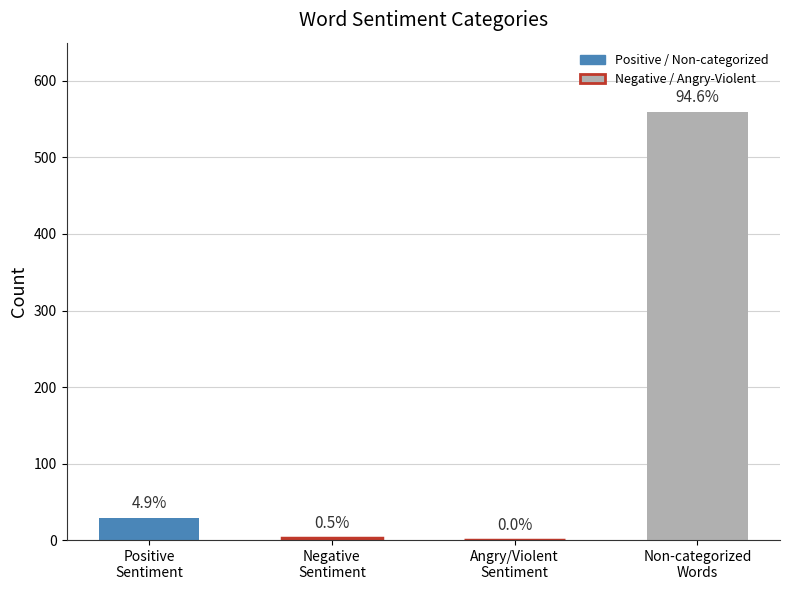

What is the approximate value at Words in Sentiment List#1: Positive, to the nearest 50?

50